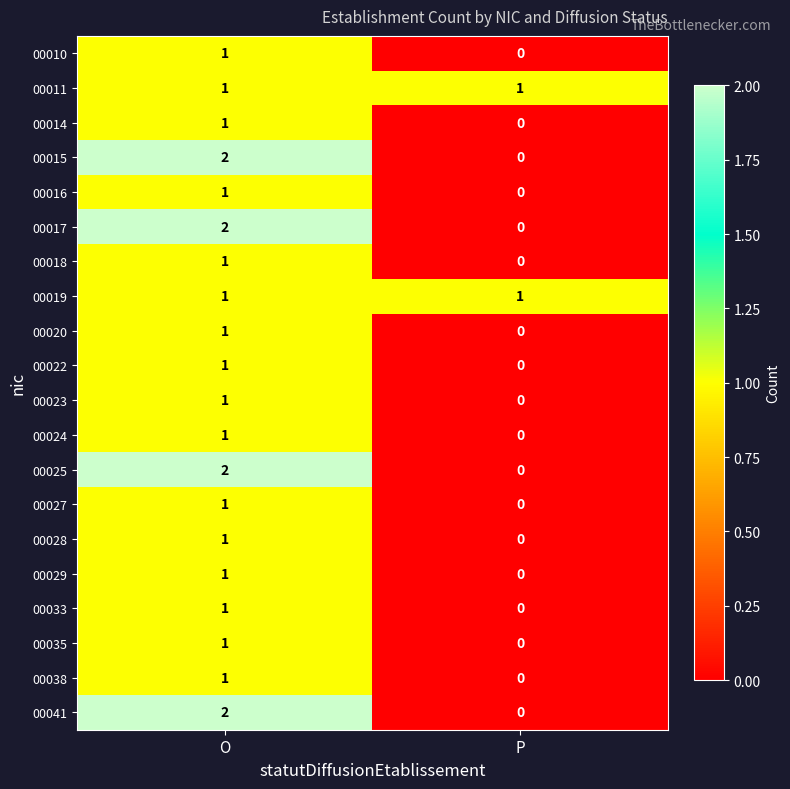

At which category is the sum across all series the highest?

O